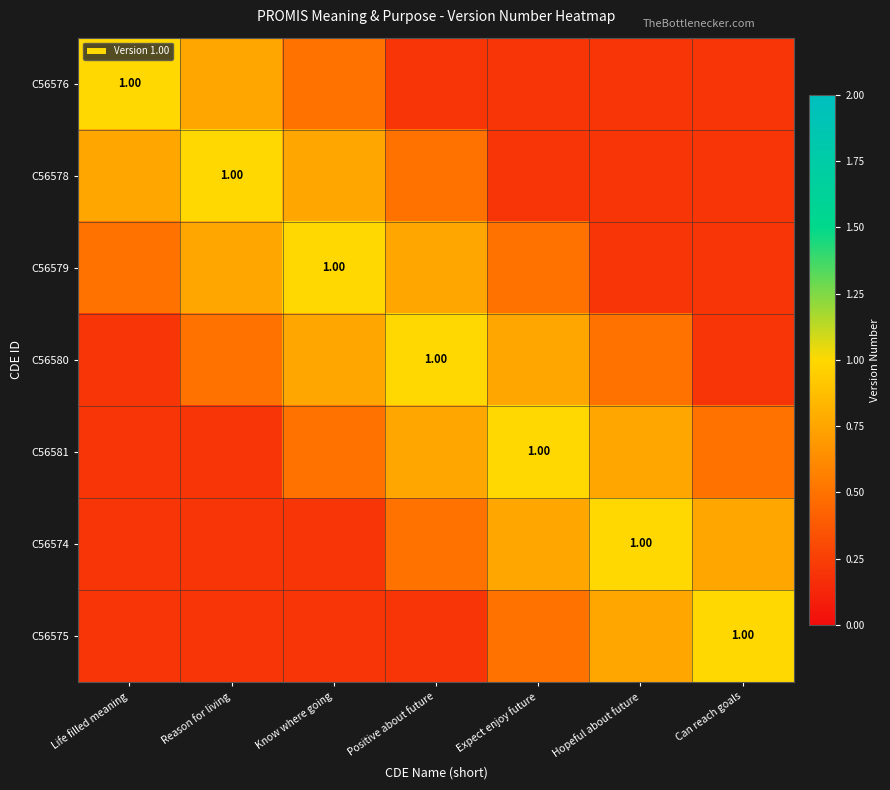

How many C56579 values are between 0 and 1?

7